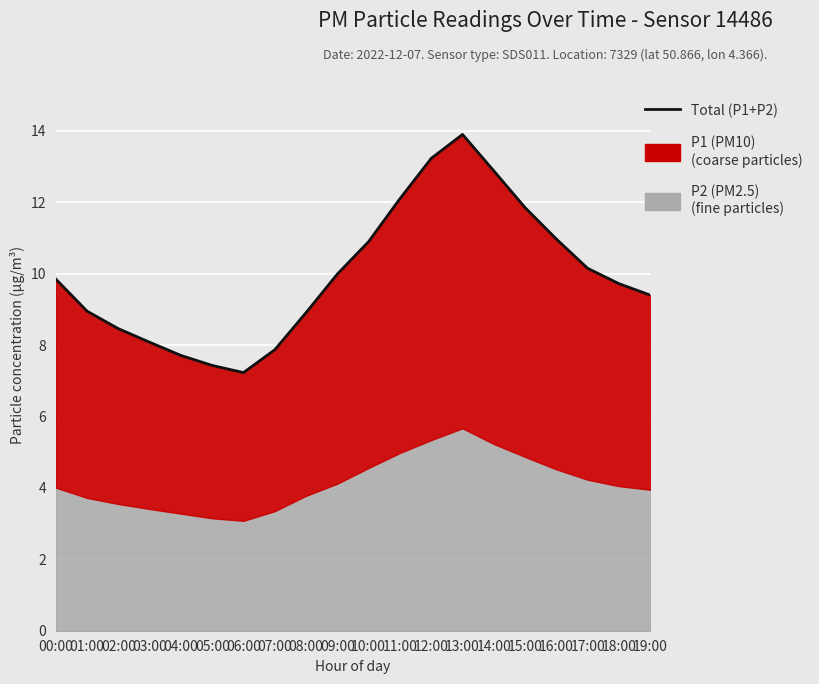

Reading right to left, extract all data points from this chart.

19:00=9.4	18:00=9.7	17:00=10.2	16:00=11.0	15:00=11.9	14:00=12.9	13:00=13.9	12:00=13.2	11:00=12.1	10:00=10.9	09:00=10.0	08:00=8.9	07:00=7.9	06:00=7.2	05:00=7.4	04:00=7.7	03:00=8.1	02:00=8.5	01:00=9.0	00:00=9.8